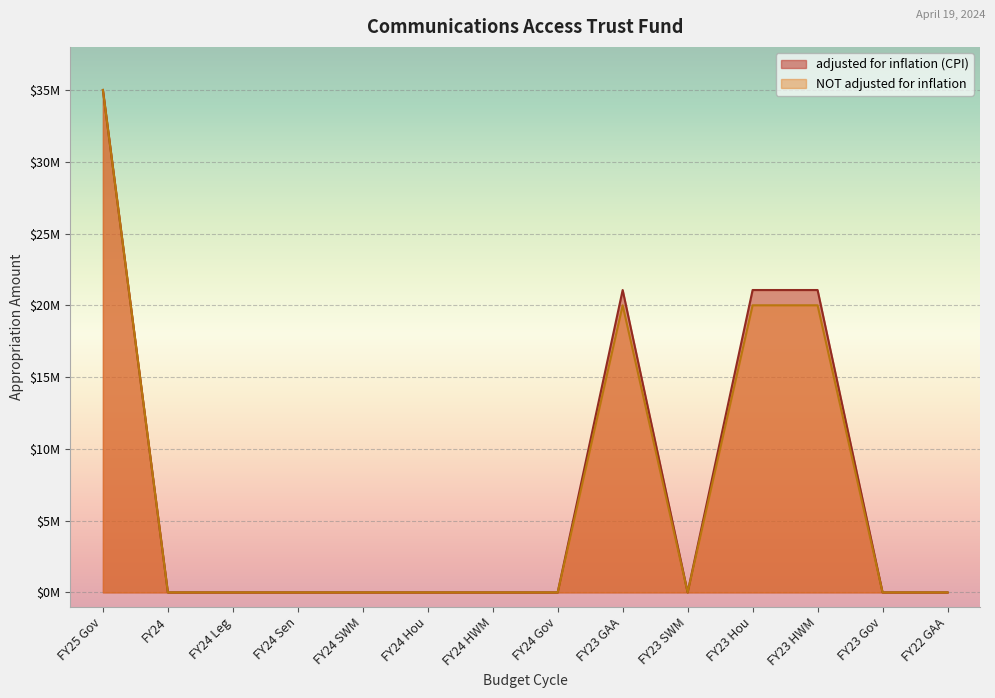

At how many categories does at least one series exceed 16387636?

4